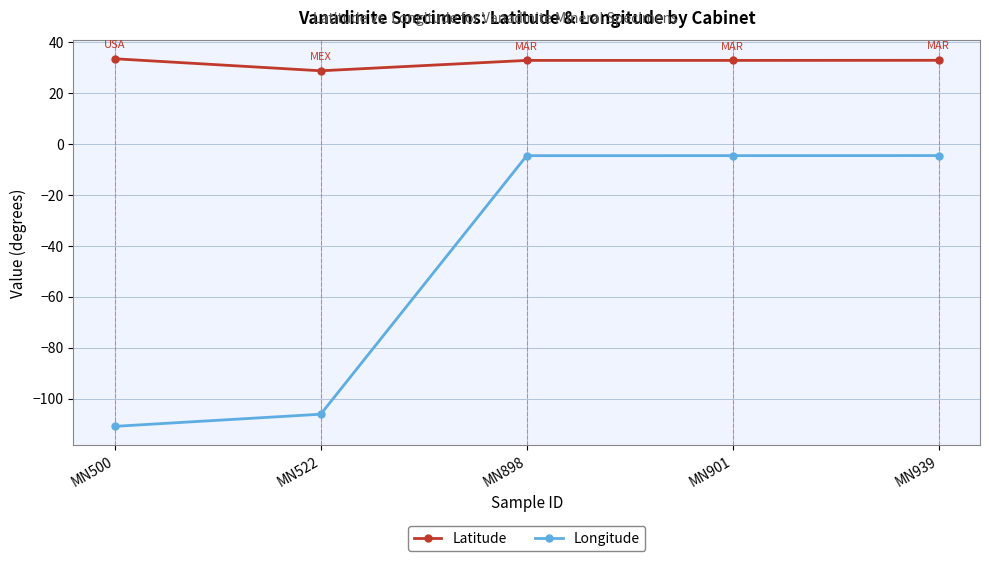

Where is the first local minimum for Latitude?

MN522